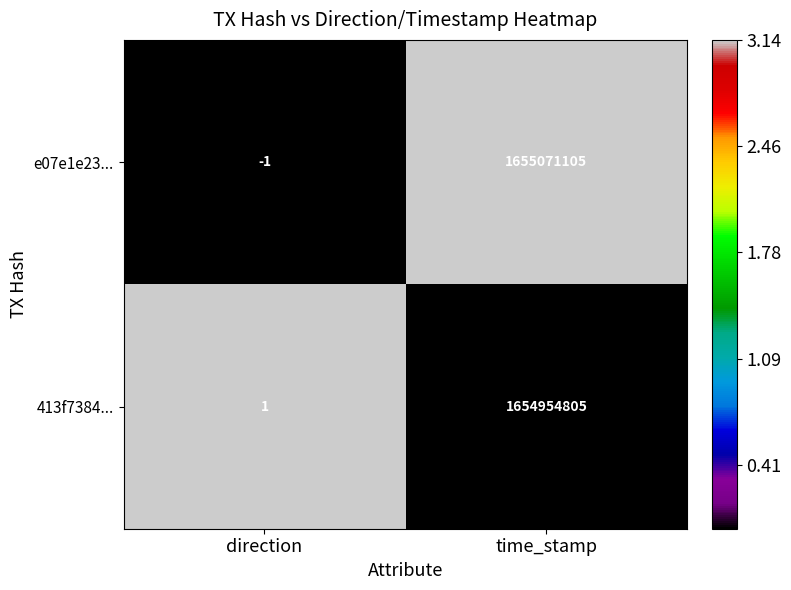

What is the sum of all 413f7384... values?

1654954806